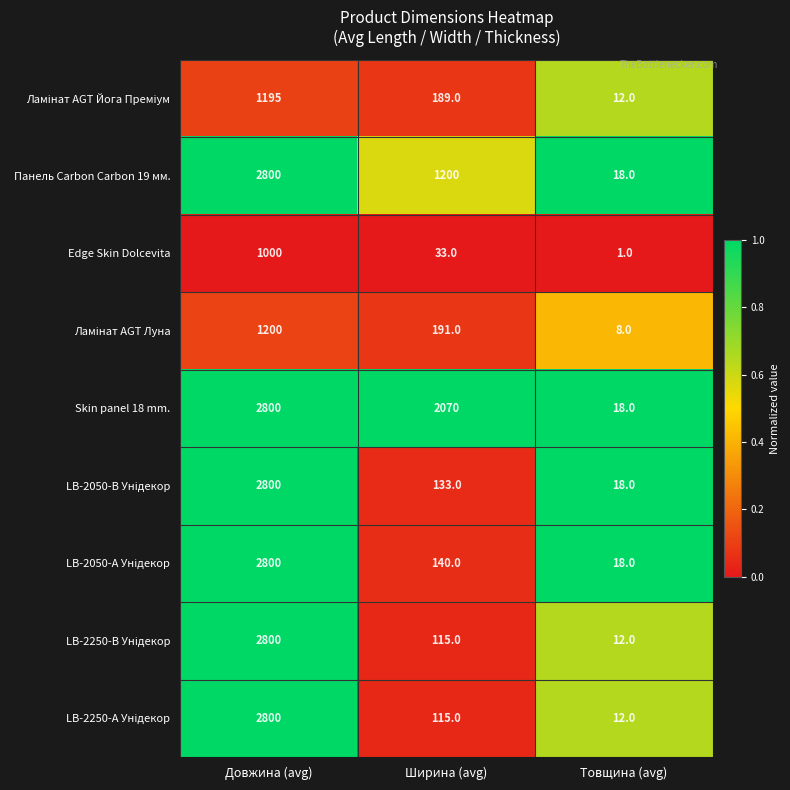

What is the maximum value shown in the chart?

2800